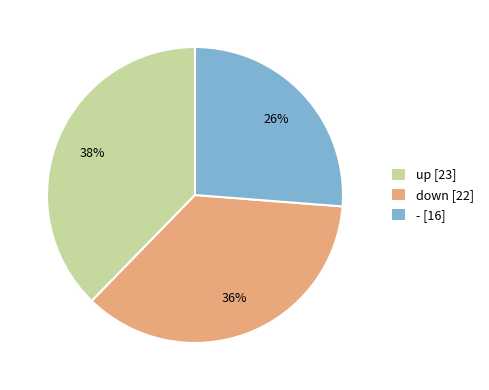

Combined, do up [23] and down [22] account for over 50%?

Yes